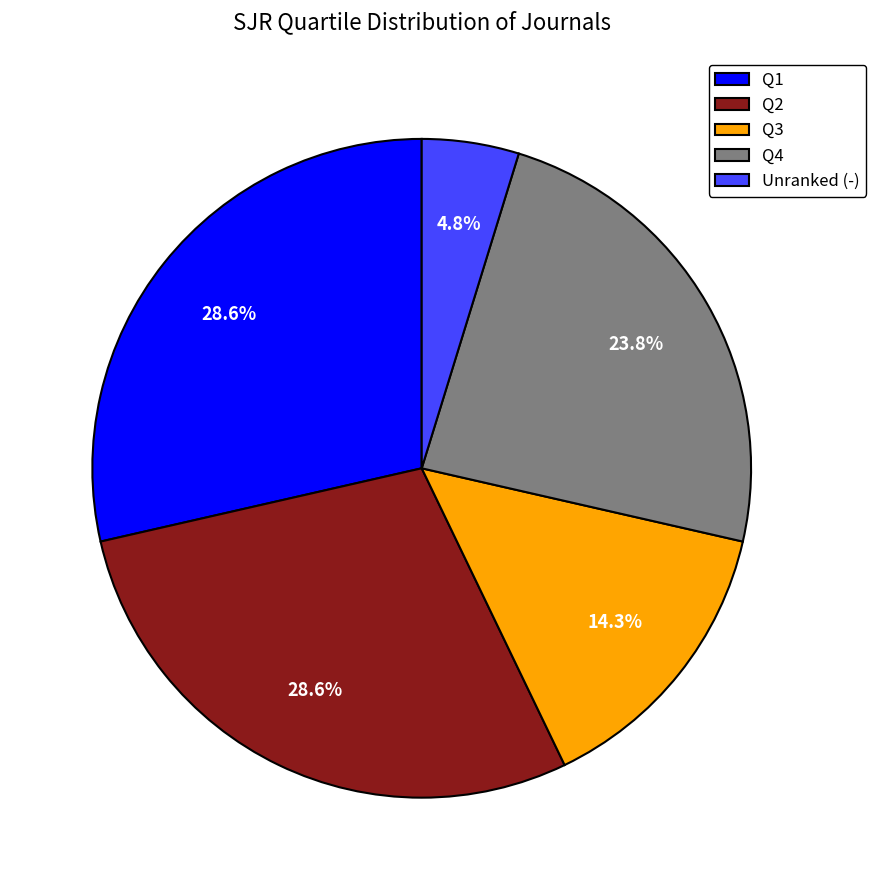

Is the sum of Q1 and Q4 greater than half?

Yes